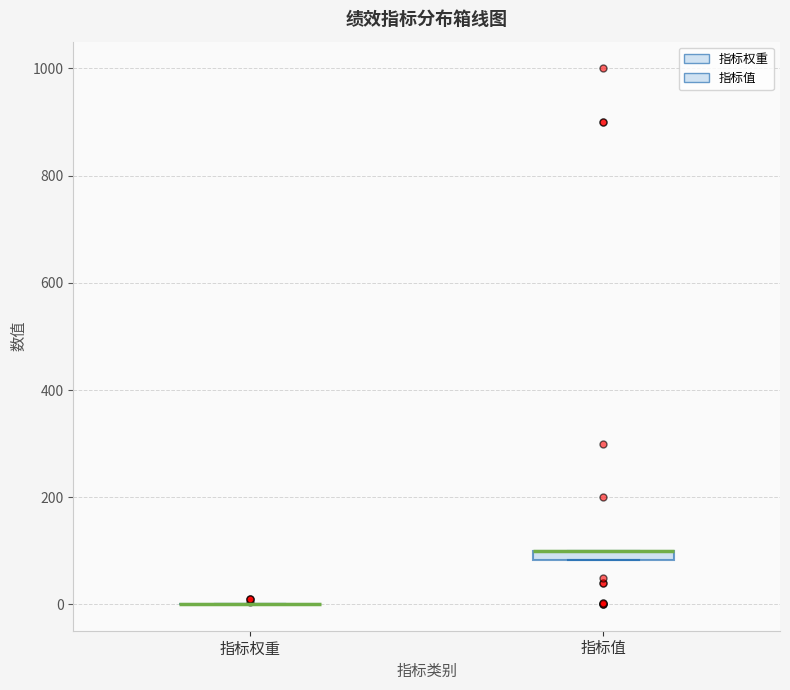

Where is the lower edge of the box for 指标值 on the y-axis? The values are not printed on the chart, so give them approximately, as read against the axis.

80